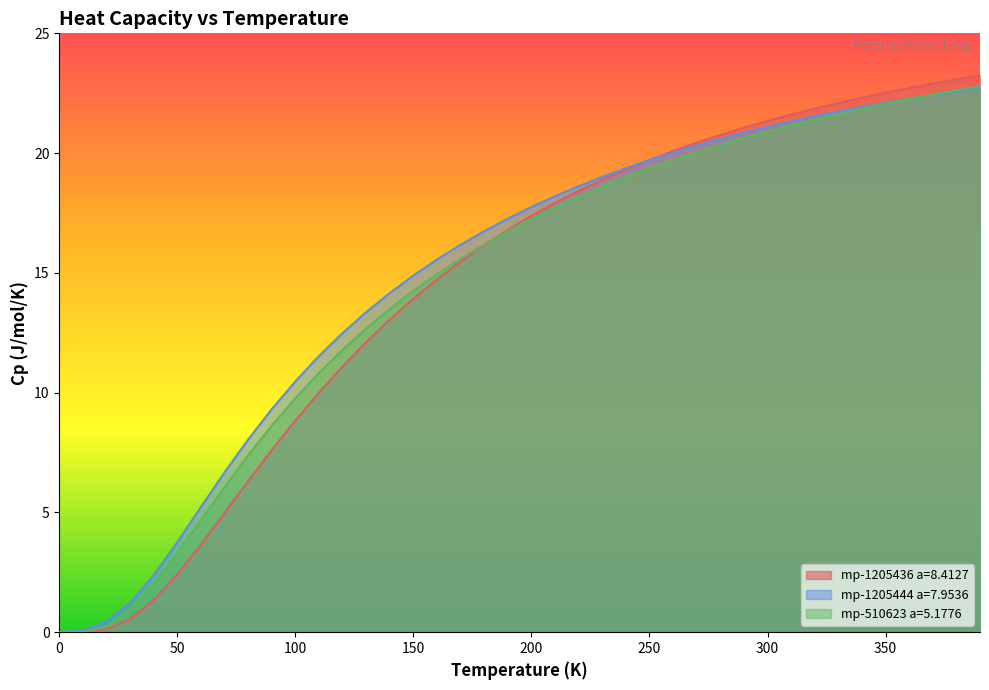

List the series in order of their overall mean, highest first.

mp-1205444 a=7.9536, mp-510623 a=5.1776, mp-1205436 a=8.4127